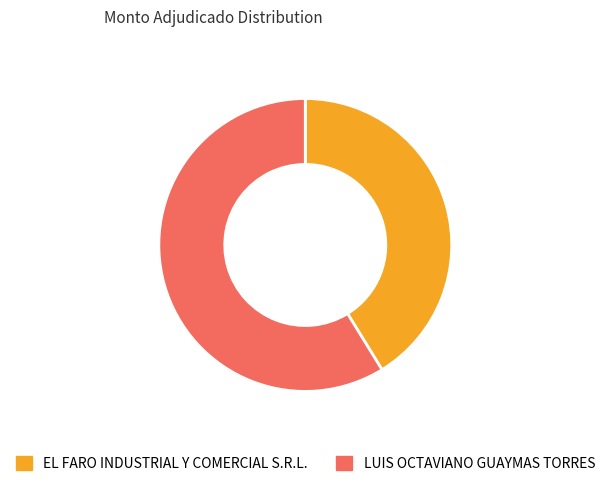

True or false: LUIS OCTAVIANO GUAYMAS TORRES accounts for 59% of the total.

True